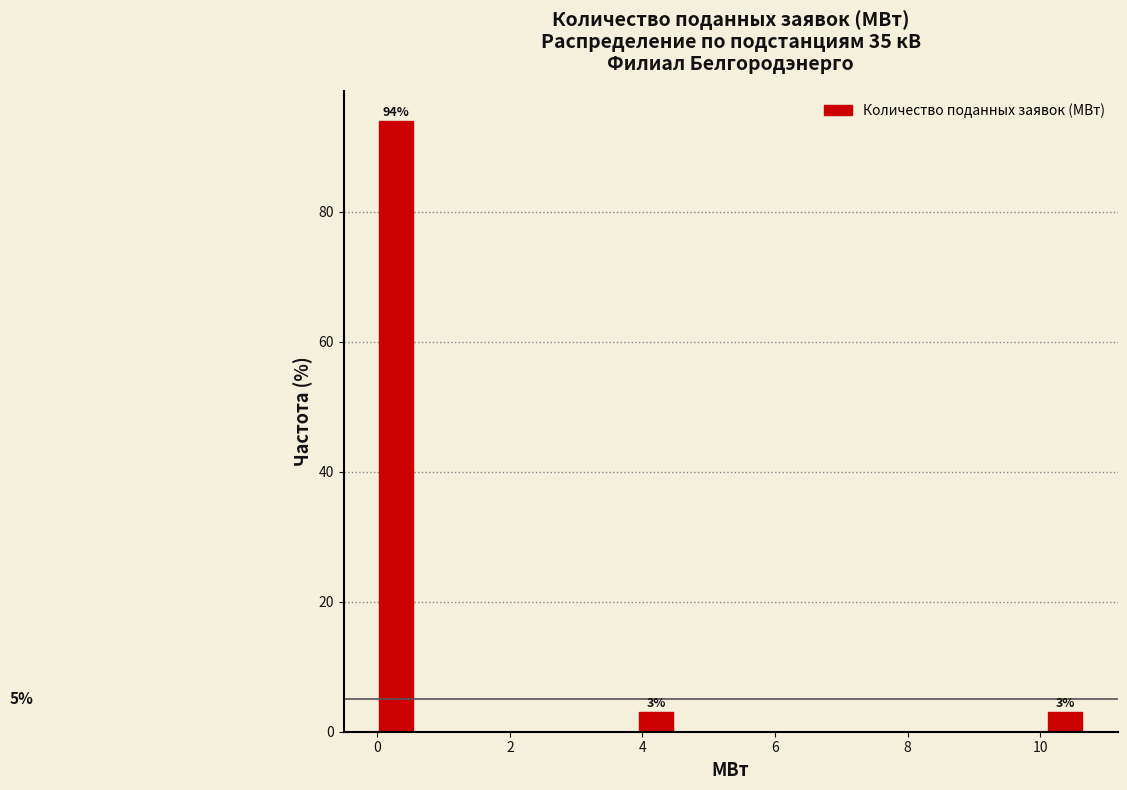

Read against the x-axis, roughly where is the centre of the tallest bar?

0.2